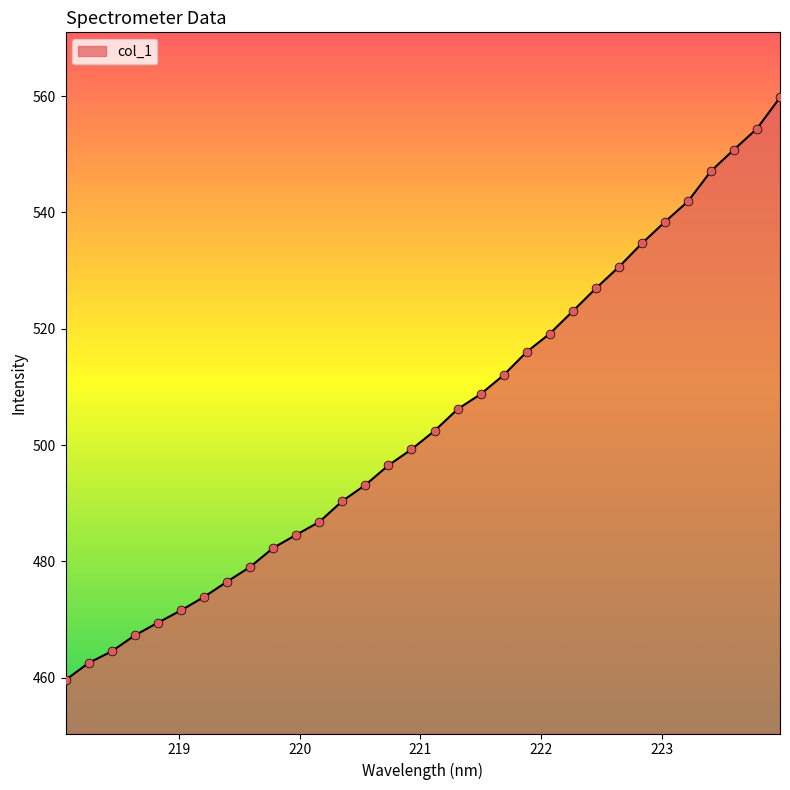

What is the maximum value shown in the chart?

559.8